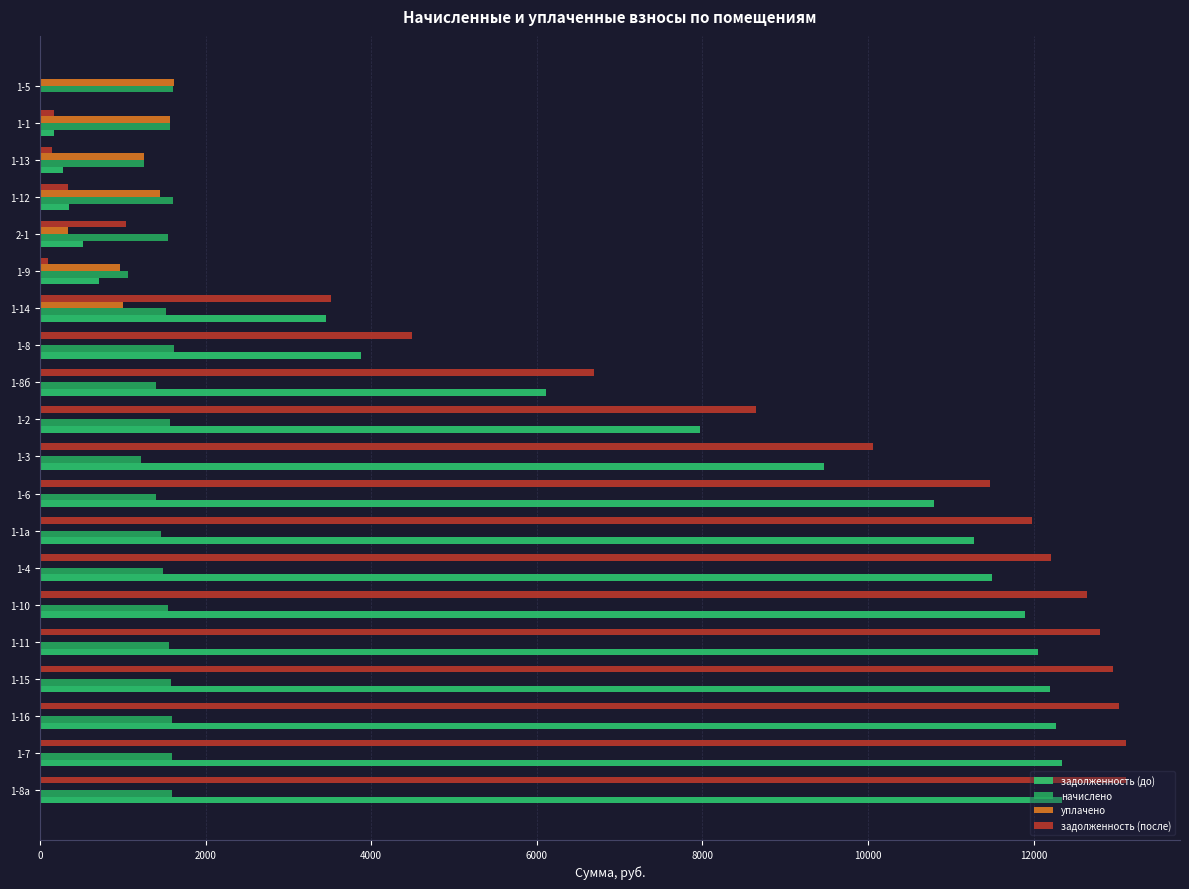

What position from the right is 1-15?

17